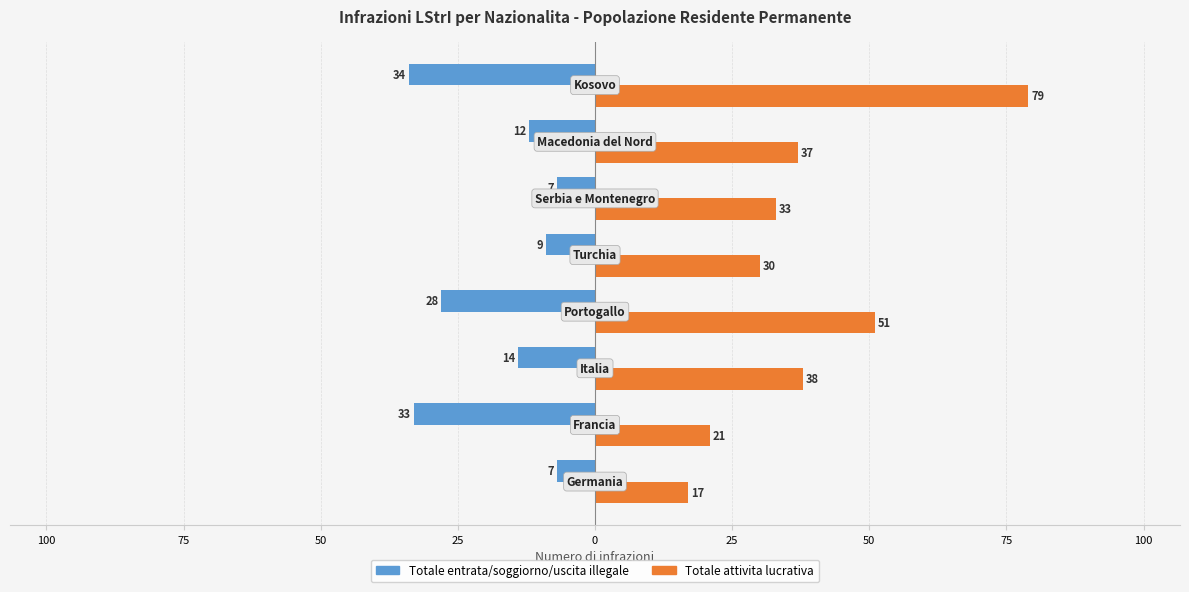

Reading left to right, list all the values displayed in this chart.

Totale entrata/soggiorno/uscita illegale: -7	-33	-14	-28	-9	-7	-12	-34
Totale attivita lucrativa: 17	21	38	51	30	33	37	79